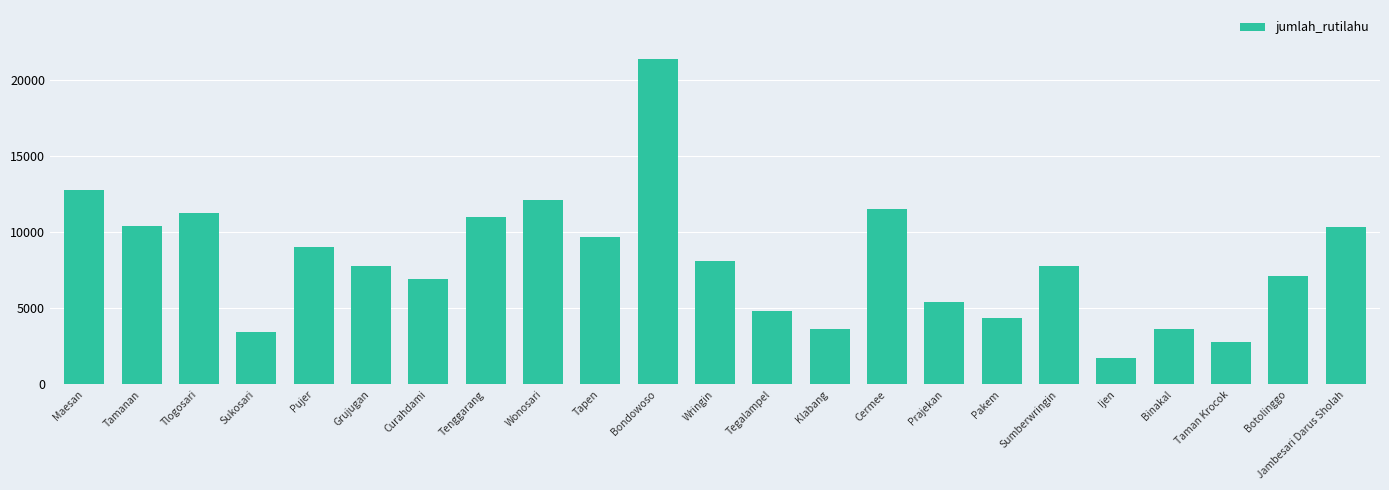

Where is the data nearest to the value 11542?

Cermee